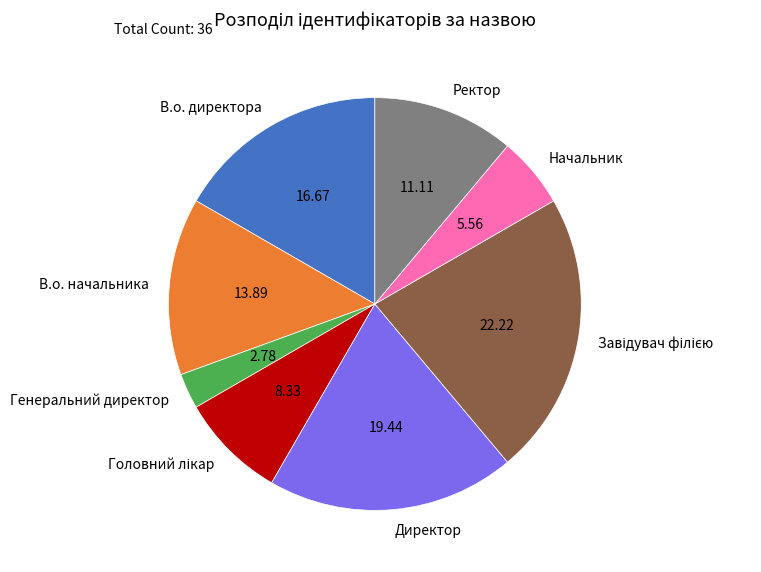

Does any single category account for the majority?

No